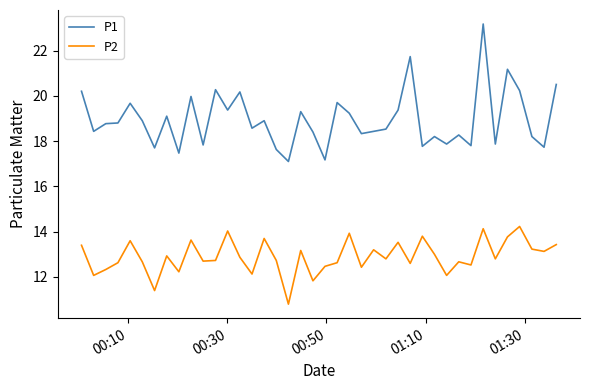

At how many categories does at least one series exceed 16?

40